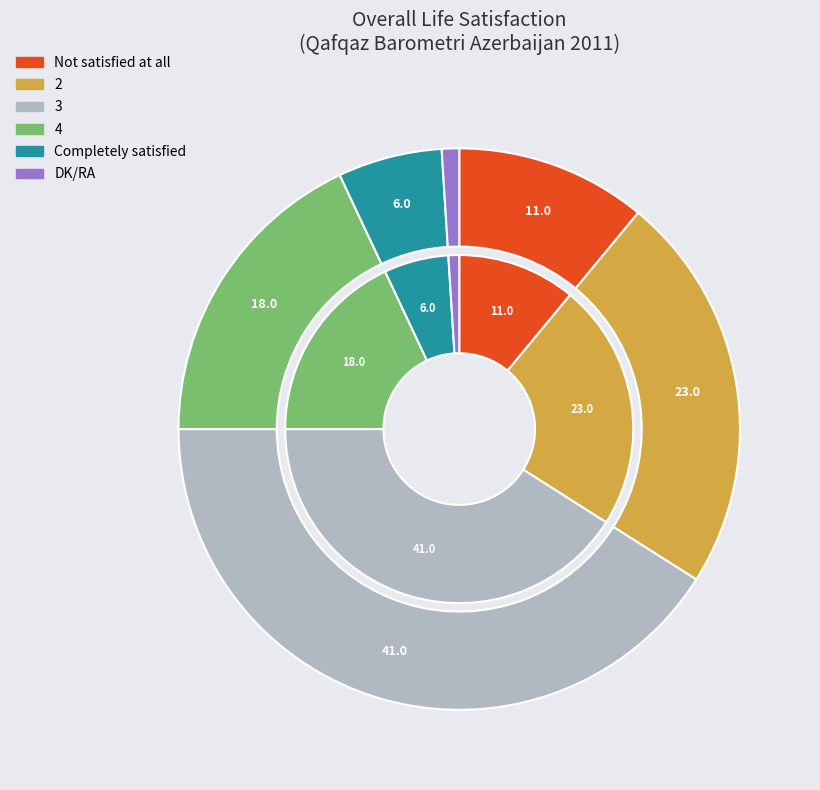

To the nearest percent, what is the combined percentage of 3 and 4?

59%